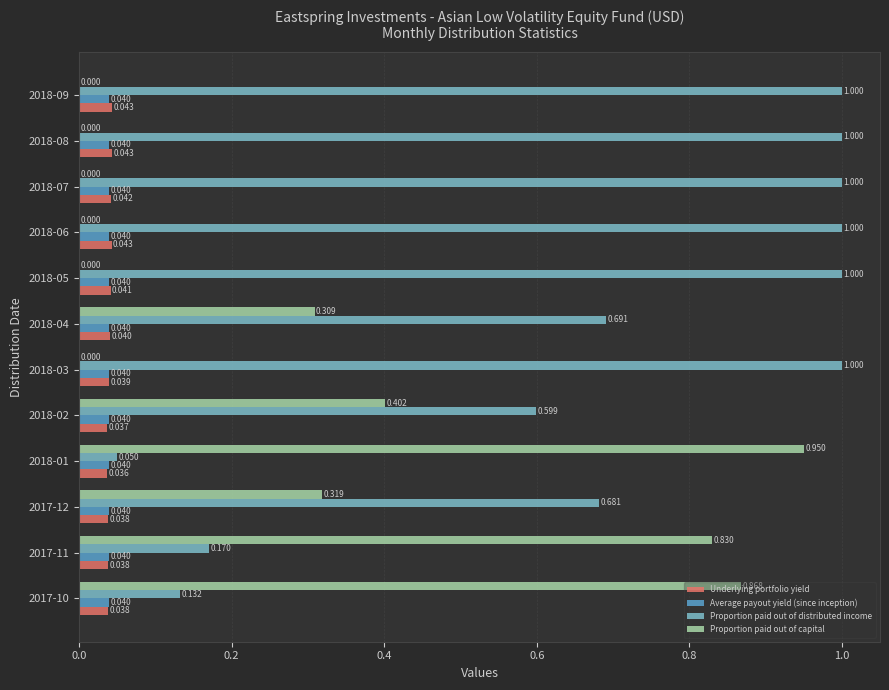

Is the value of Proportion paid out of capital at 2018-07 greater than the value of Proportion paid out of distributed income at 2018-04?

No